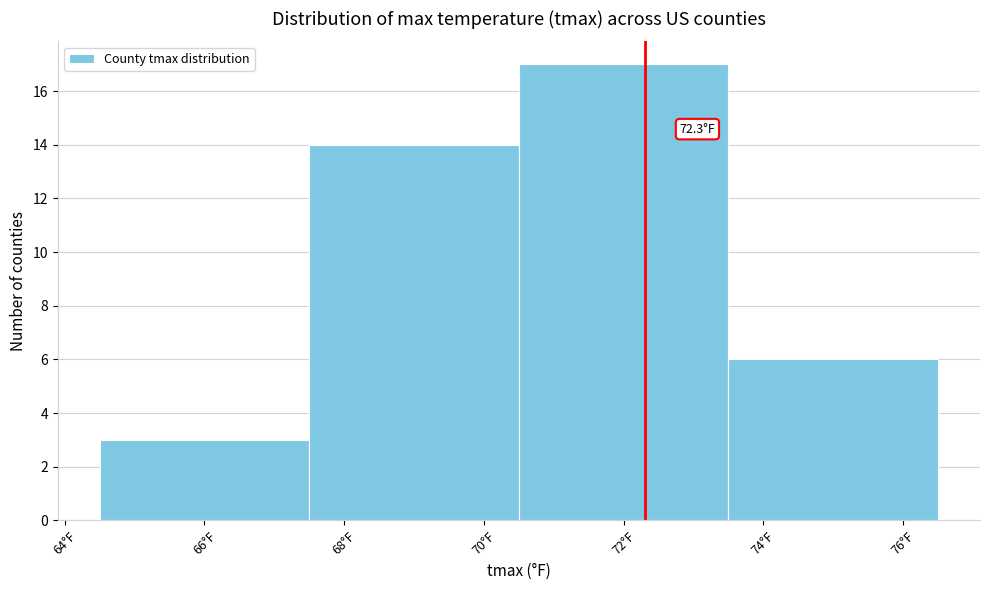

Over which range of the x-axis is the bar tallest?

70.5 to 73.5